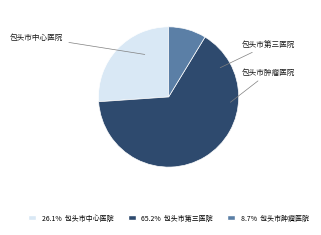

What percentage is the 包头市肿瘤医院 slice, to the nearest percent?

9%